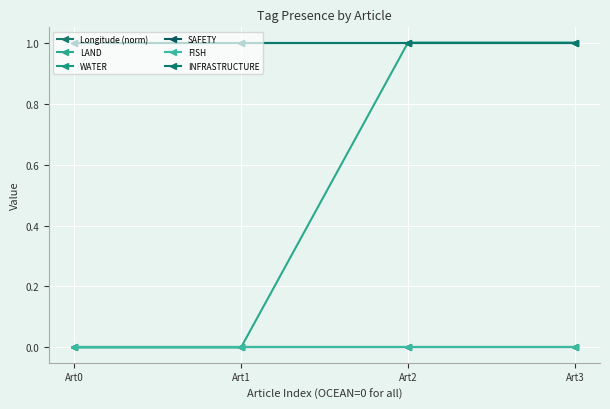

At how many categories does at least one series exceed 0?

4